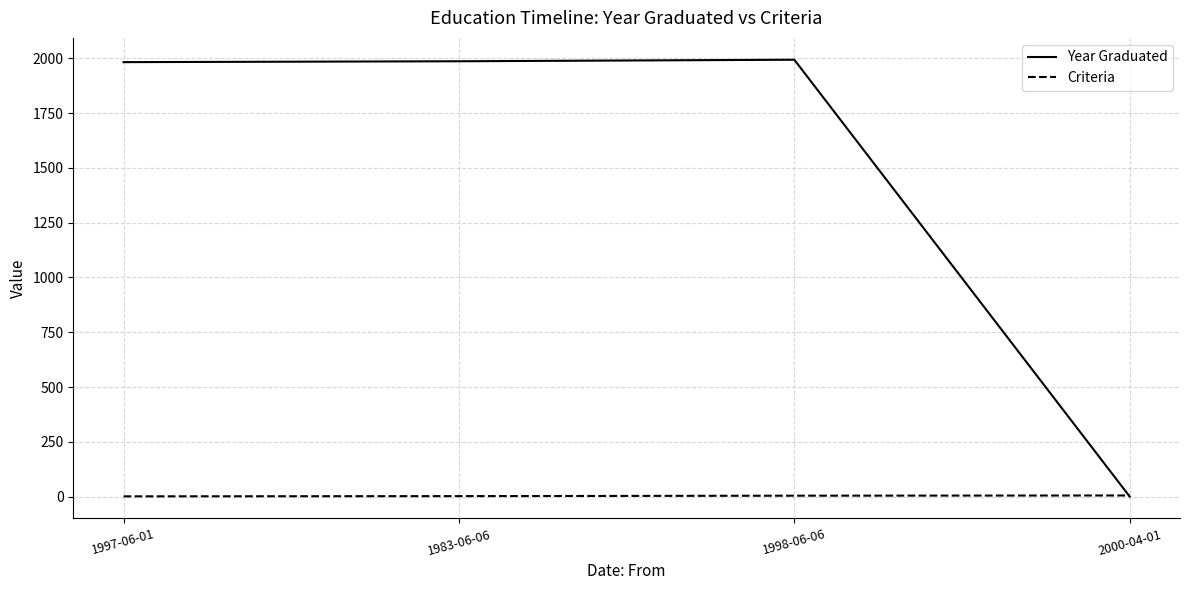

Does the chart display data point markers on the line(s)?

No